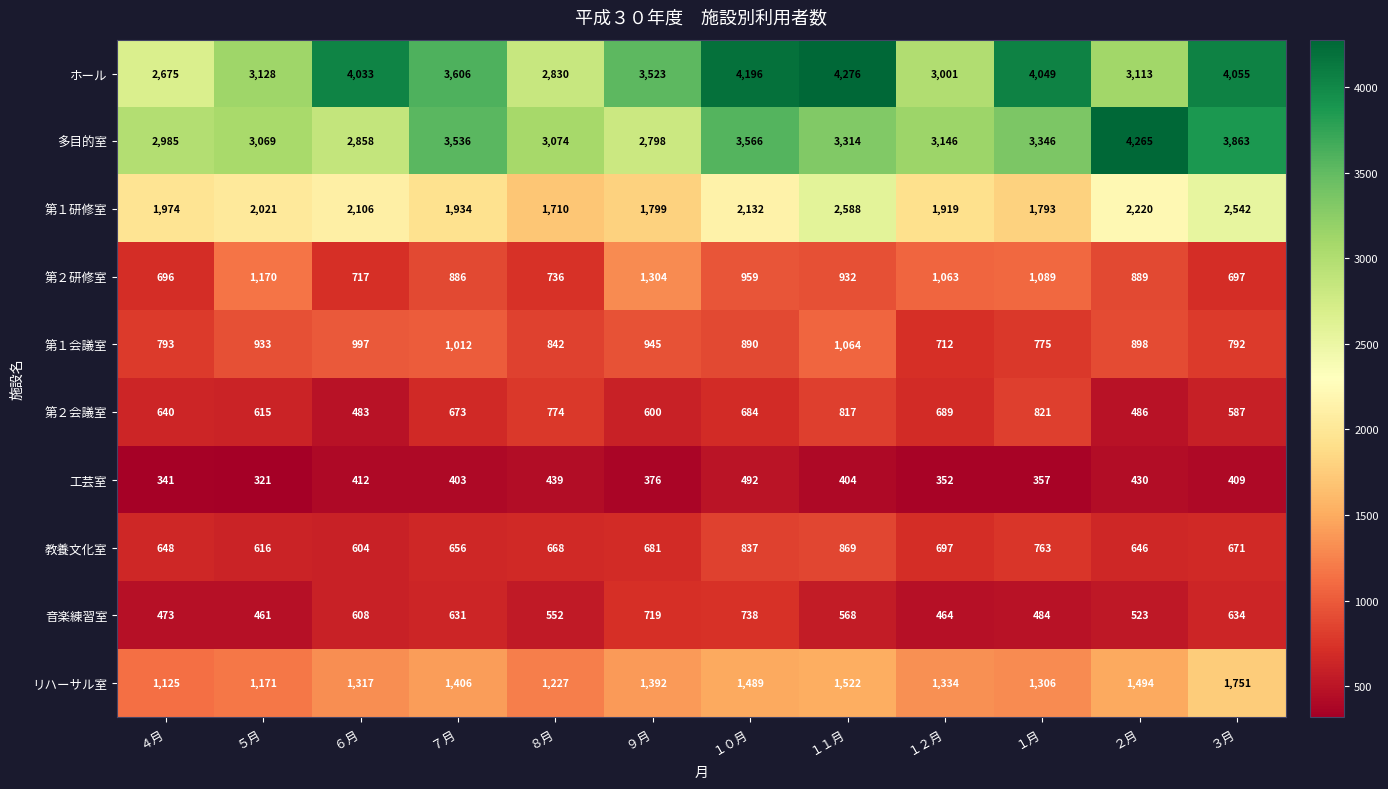

Which category has the highest value in the リハーサル室 series?

３月